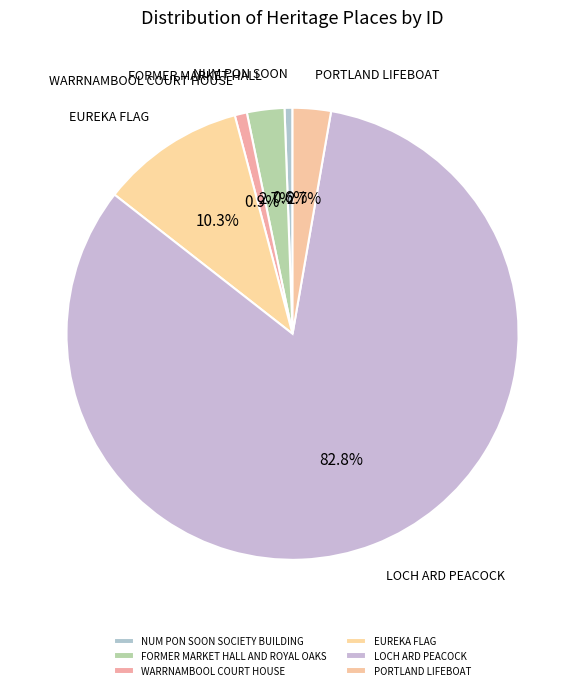

What is the largest slice in the pie chart?

LOCH ARD PEACOCK